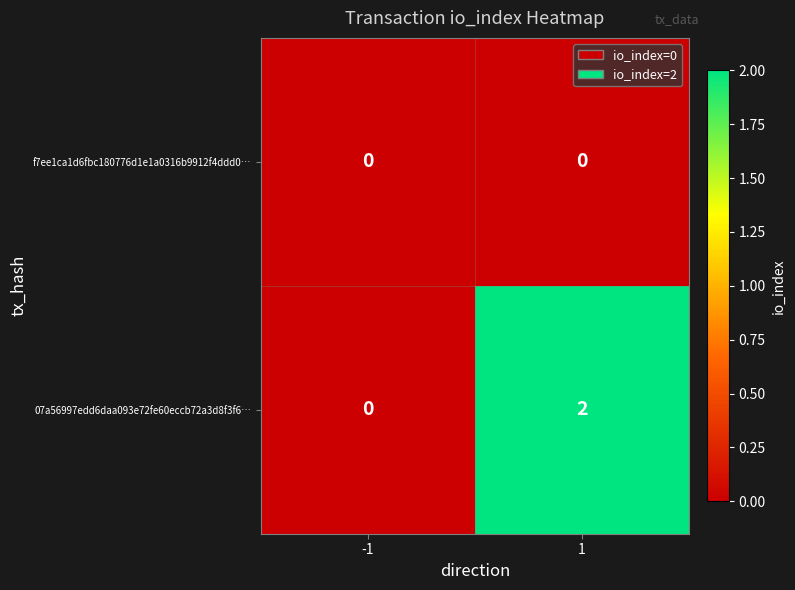

Is the value of f7ee1ca1d6fbc180776d1e1a0316b9912f4ddd0… at 1 greater than the value of 07a56997edd6daa093e72fe60eccb72a3d8f3f6… at 1?

No